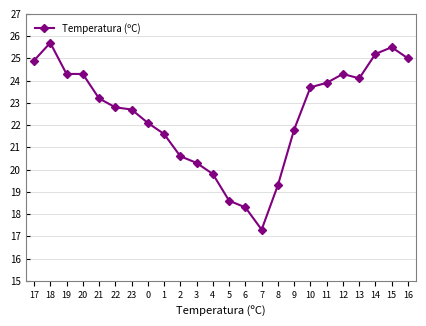

Between 5 and 4, which is larger?

4